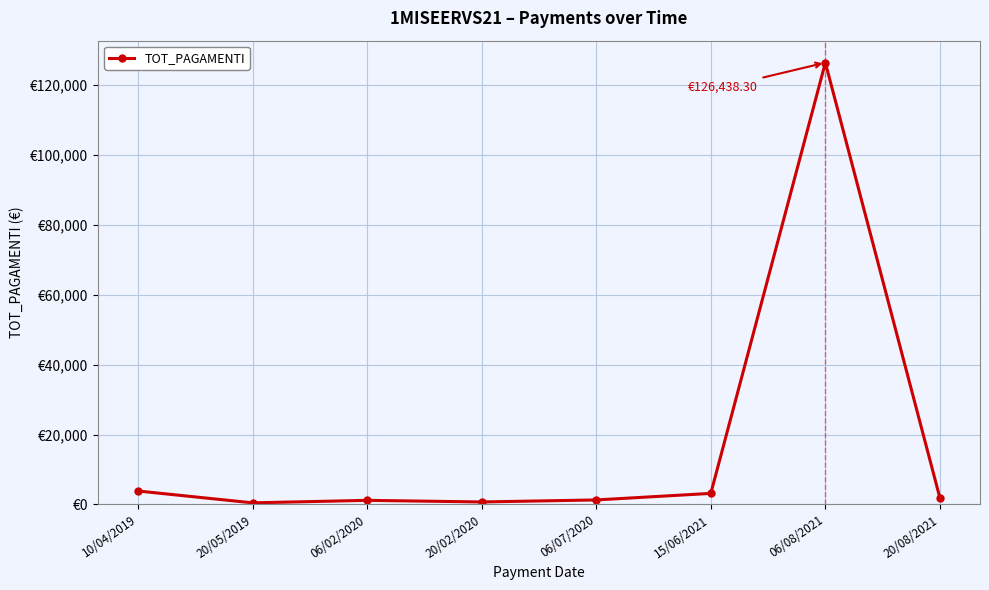

What position from the right is 10/04/2019?

8